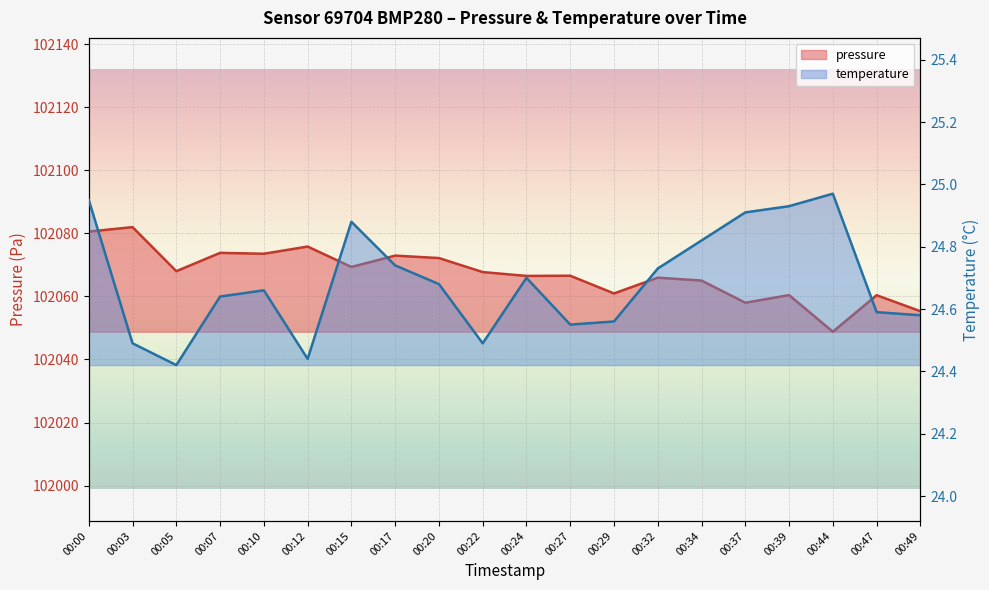

What is the difference between the second highest and minimum values in the temperature series?

0.5